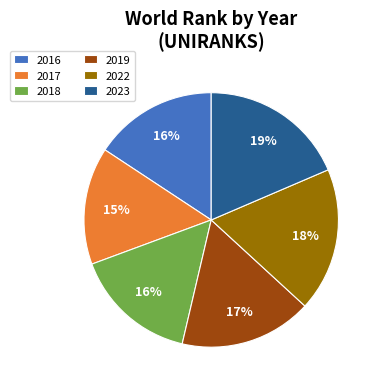

Does 2022 represent more than half of the total?

No